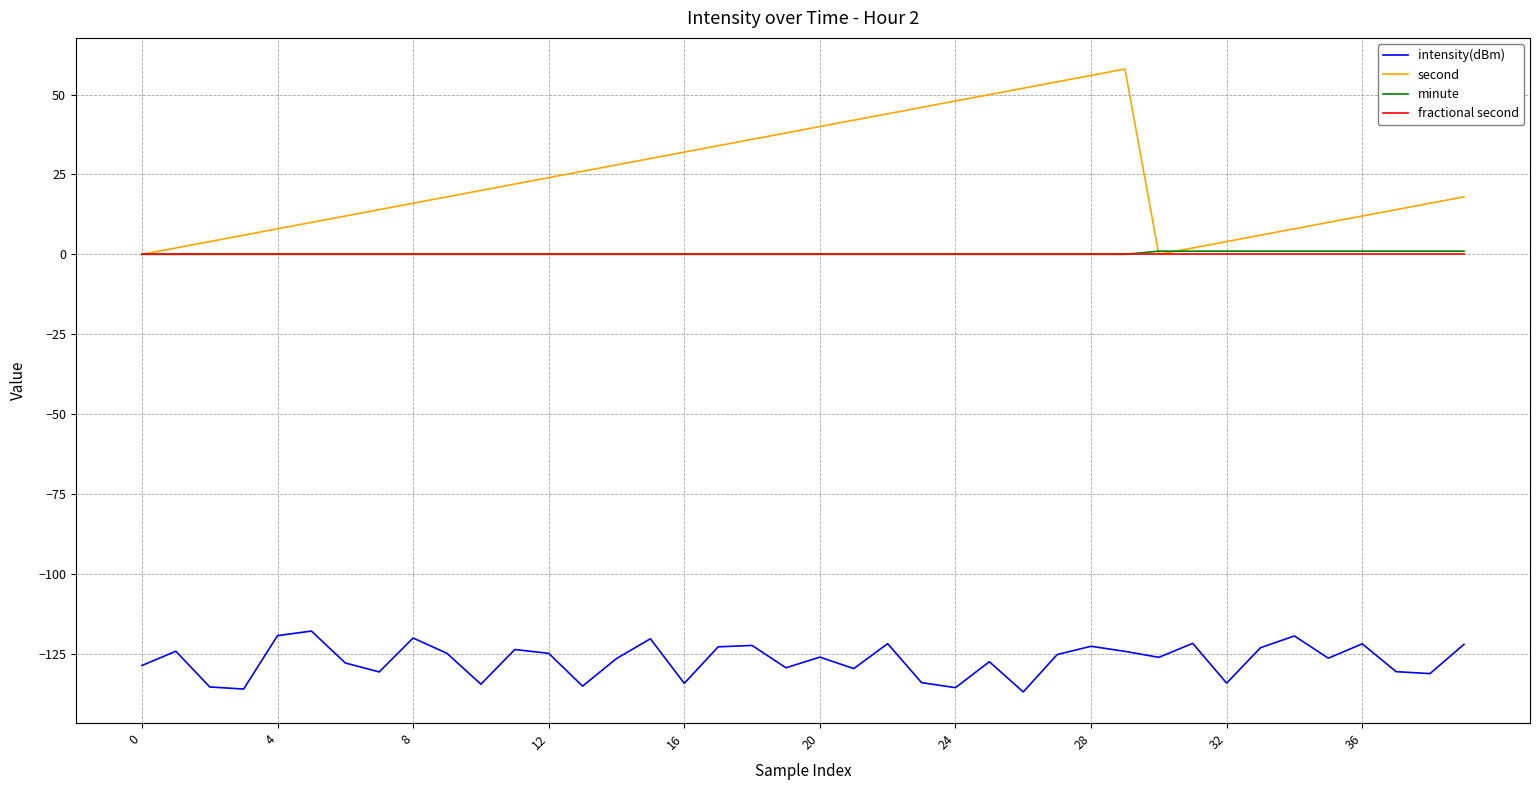

Which series has the widest spread of values?

second